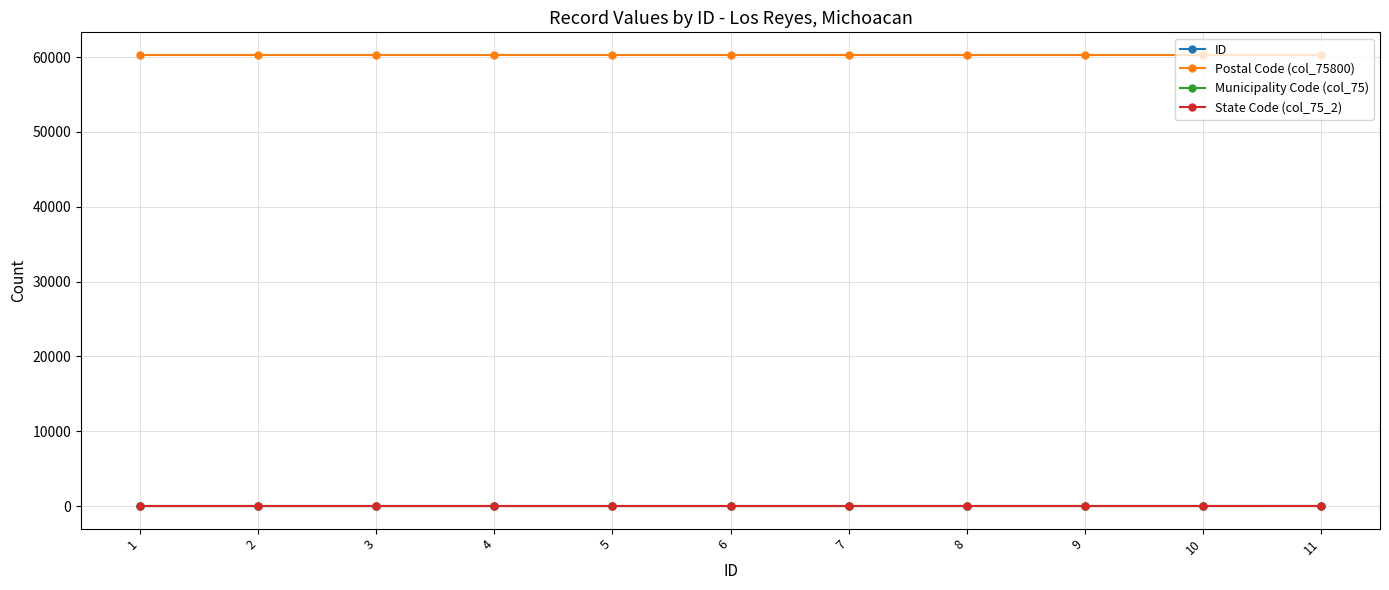

Is this an area chart (filled region under the line)?

No